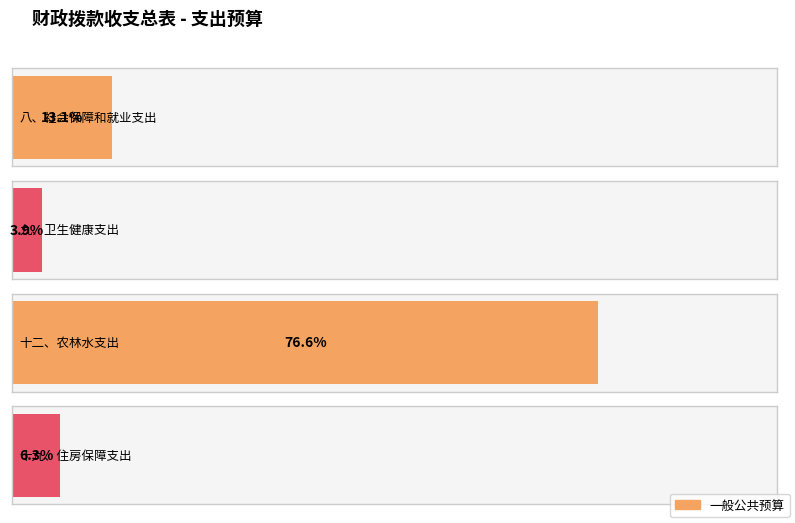

Reading right to left, extract all data points from this chart.

十九、住房保障支出=97597	十二、农林水支出=1187373	九、卫生健康支出=60998	八、社会保障和就业支出=203328